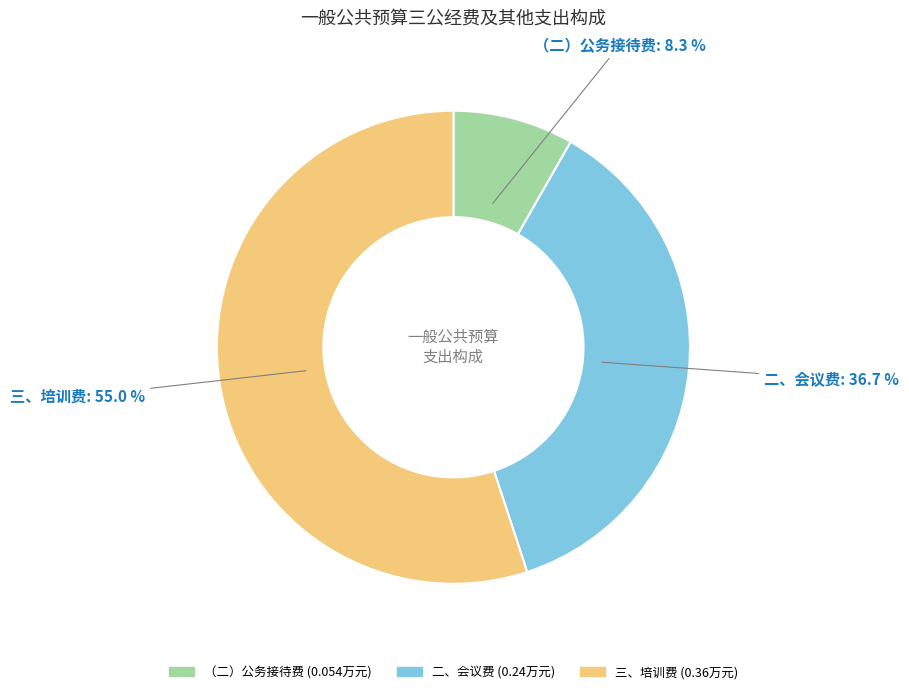

To the nearest percent, what is the average slice percentage?

33%